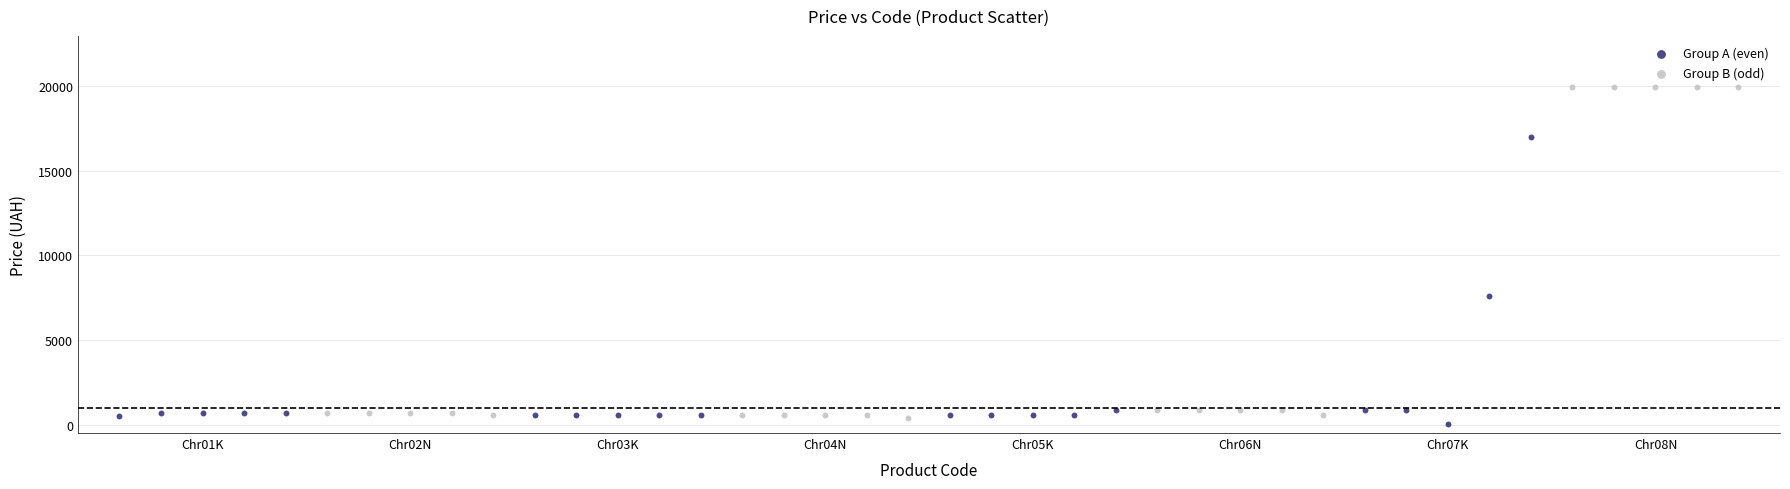

Which series has the widest spread of Y values?

Group B (odd)